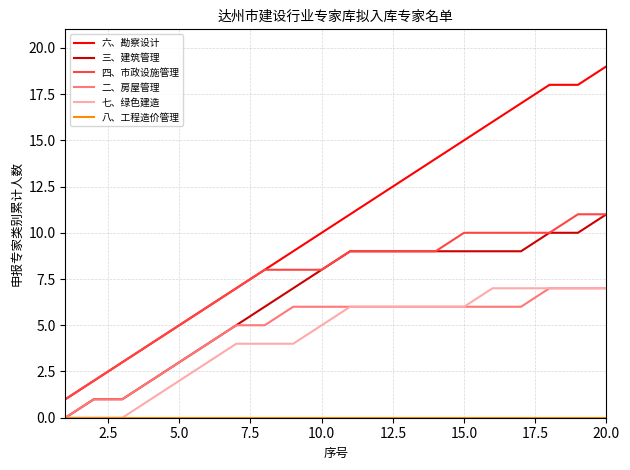

Which series has the largest total across all categories?

六、勘察设计